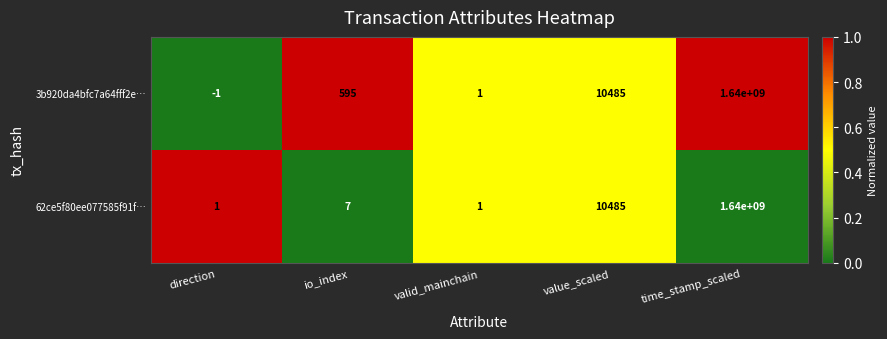

Which series has the largest range (max minus min)?

3b920da4bfc7a64fff2e…